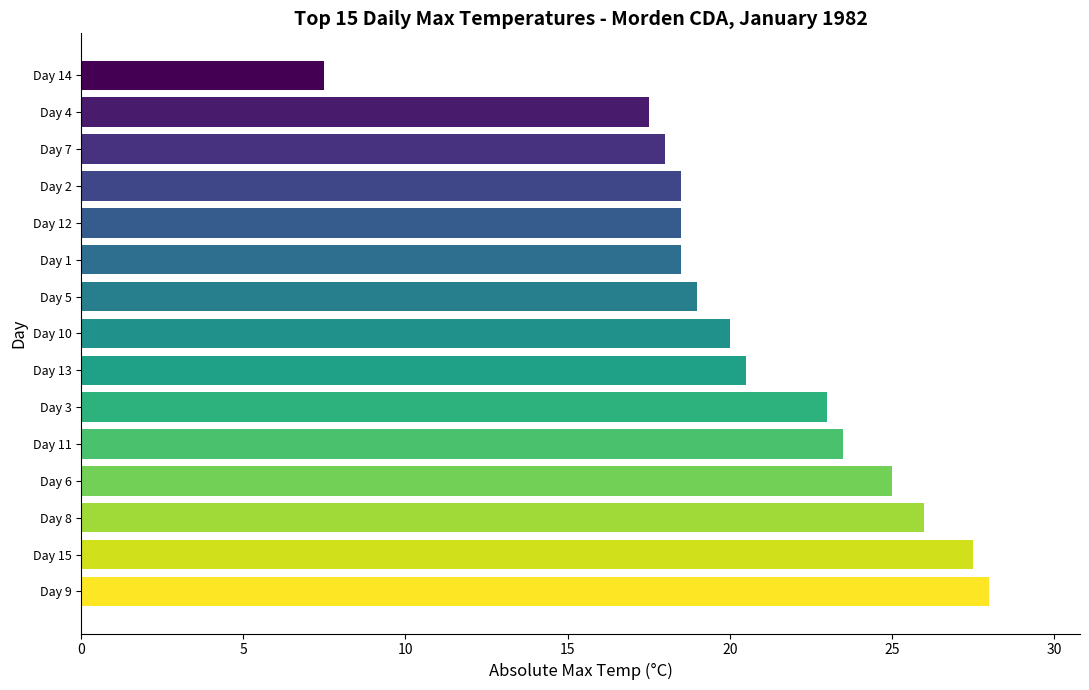

What is the sum of all values?

311.0